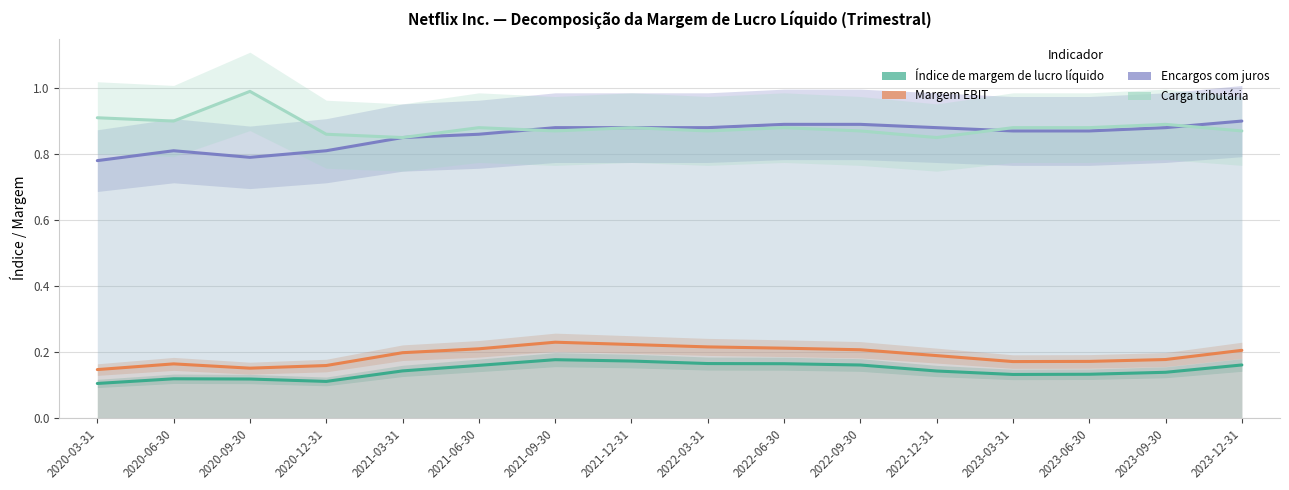

In Carga tributária, how many points are lower than both neighbors (excluding endpoints)?

5